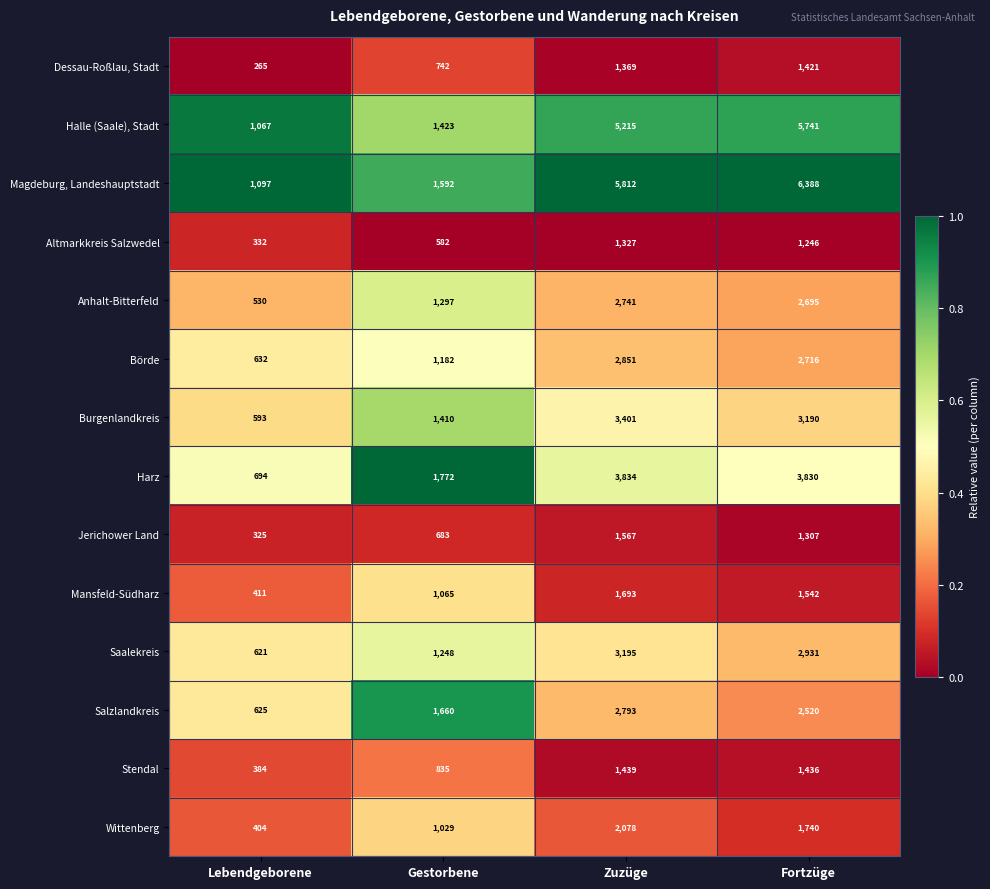

How many distinct data groups are displayed?

14